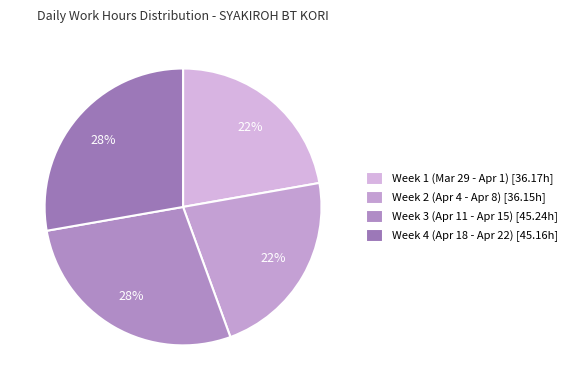

How many slices are in this pie chart?

4